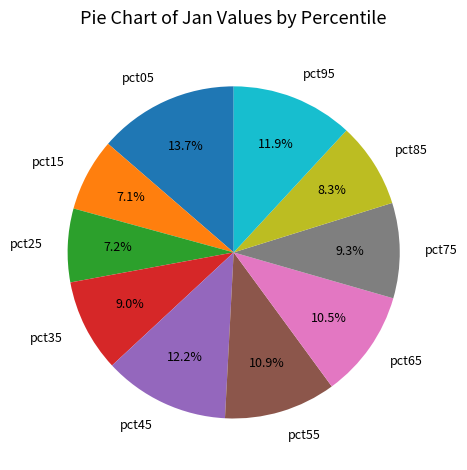

To the nearest percent, what is the combined percentage of pct15 and pct95?

19%